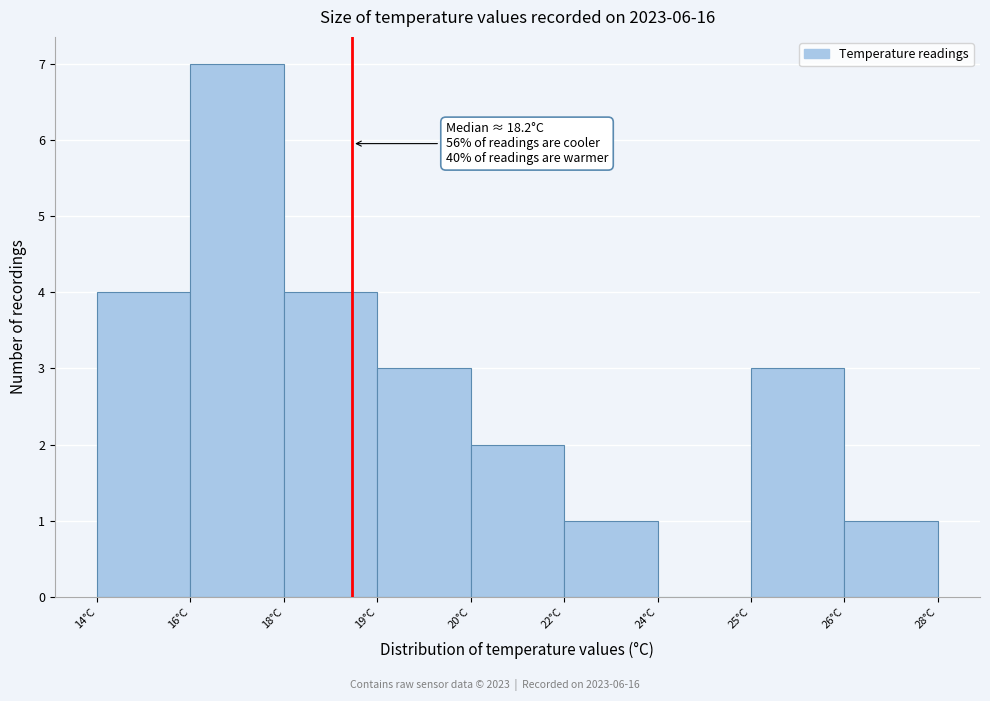

Reading left to right, what are all the values shown in this chart?

14°C=4	16°C=7	18°C=4	19°C=3	20°C=2	22°C=1	24°C=0	25°C=3	26°C=1